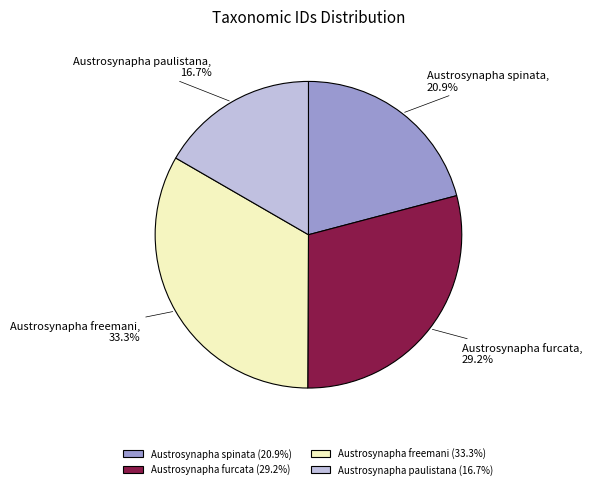

Does Austrosynapha spinata represent more than half of the total?

No